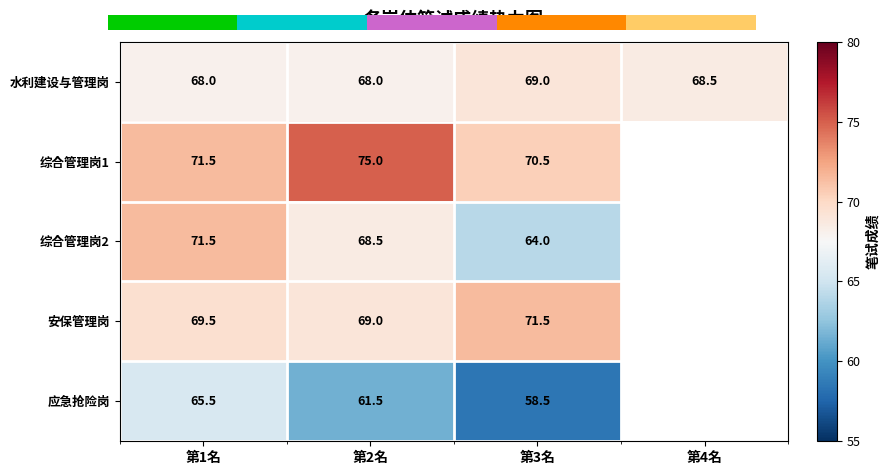

The 综合管理岗2 series shows 71.5 at 第1名. True or false?

True